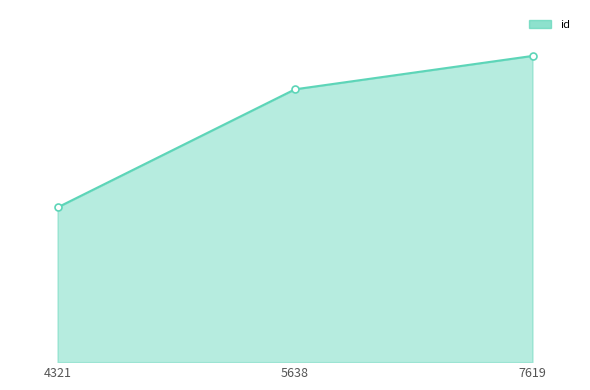

At which category does the chart reach its minimum across all series?

4321